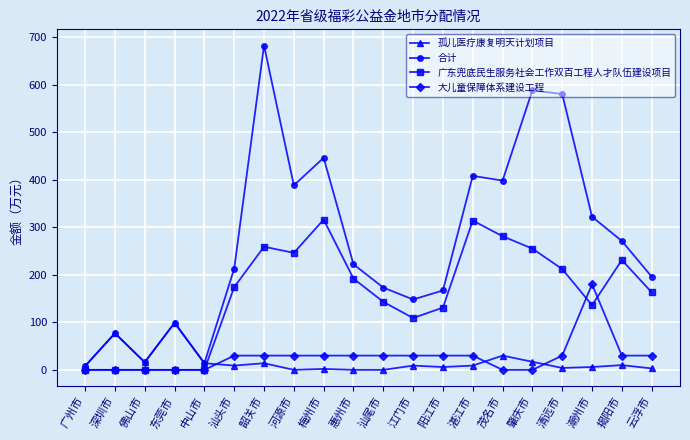

At which category does the chart reach its peak across all series?

韶关市